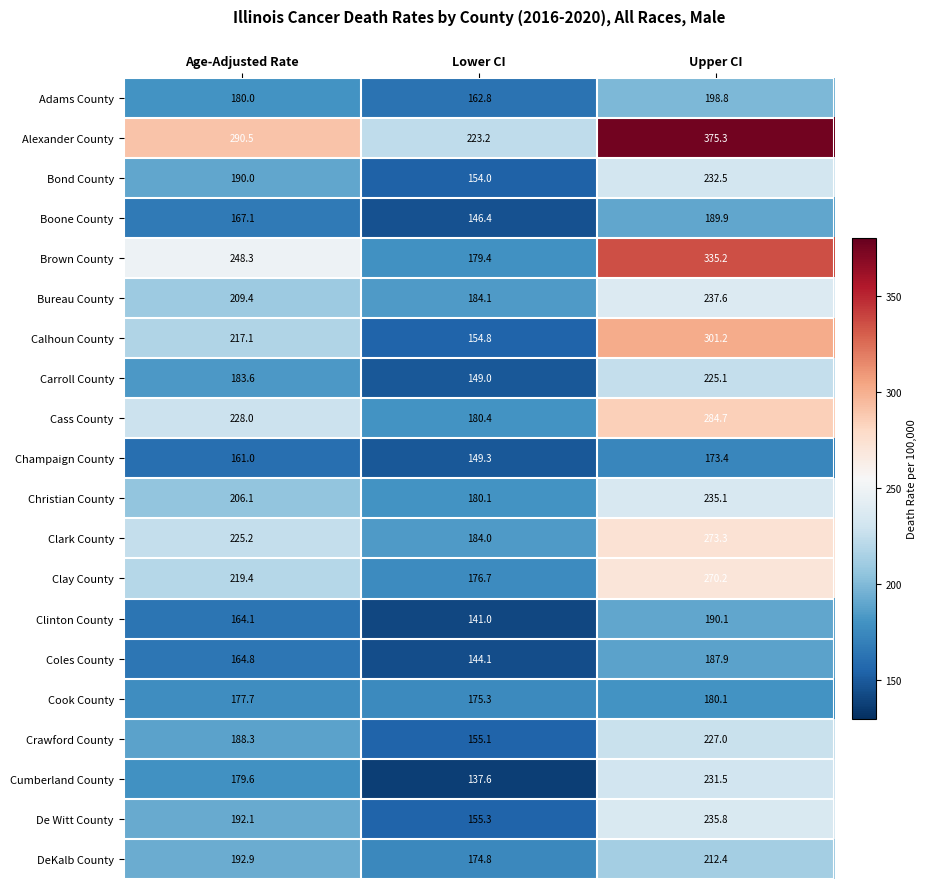

Rank the series at Upper CI from lowest to highest value.

Champaign County, Cook County, Coles County, Boone County, Clinton County, Adams County, DeKalb County, Carroll County, Crawford County, Cumberland County, Bond County, Christian County, De Witt County, Bureau County, Clay County, Clark County, Cass County, Calhoun County, Brown County, Alexander County